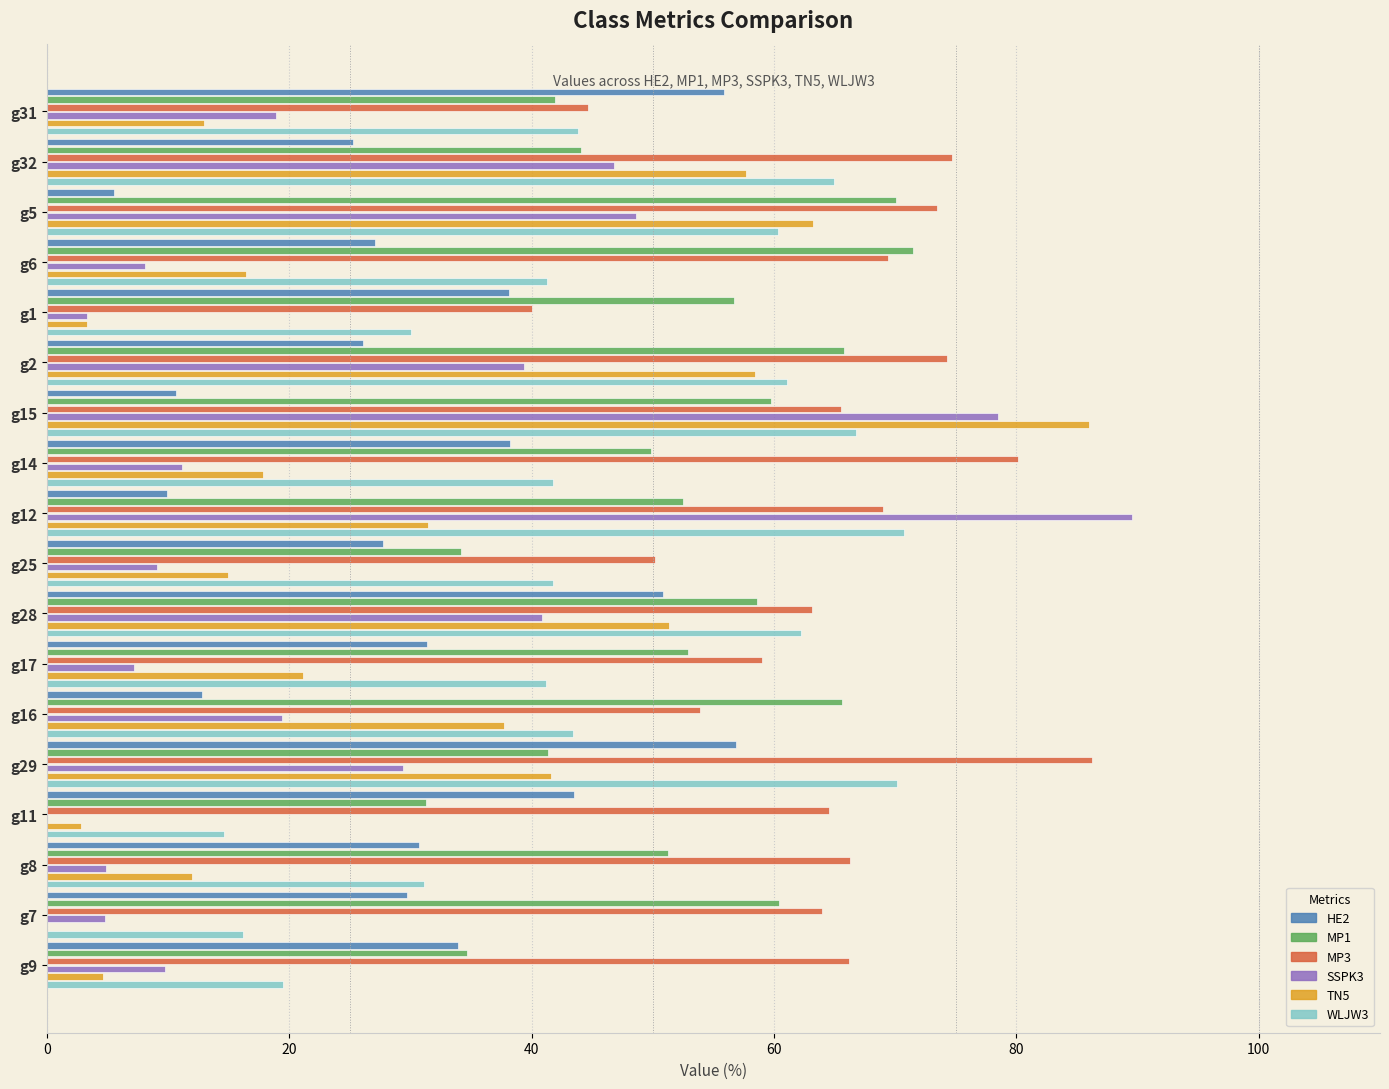

At which category is the sum across all series the highest?

g15